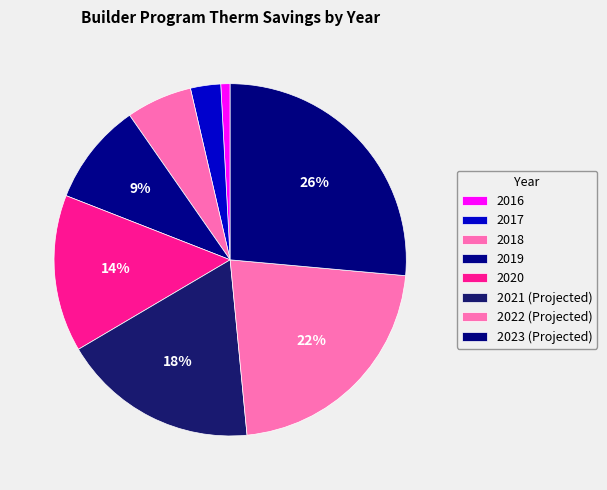

How many slices are in this pie chart?

8